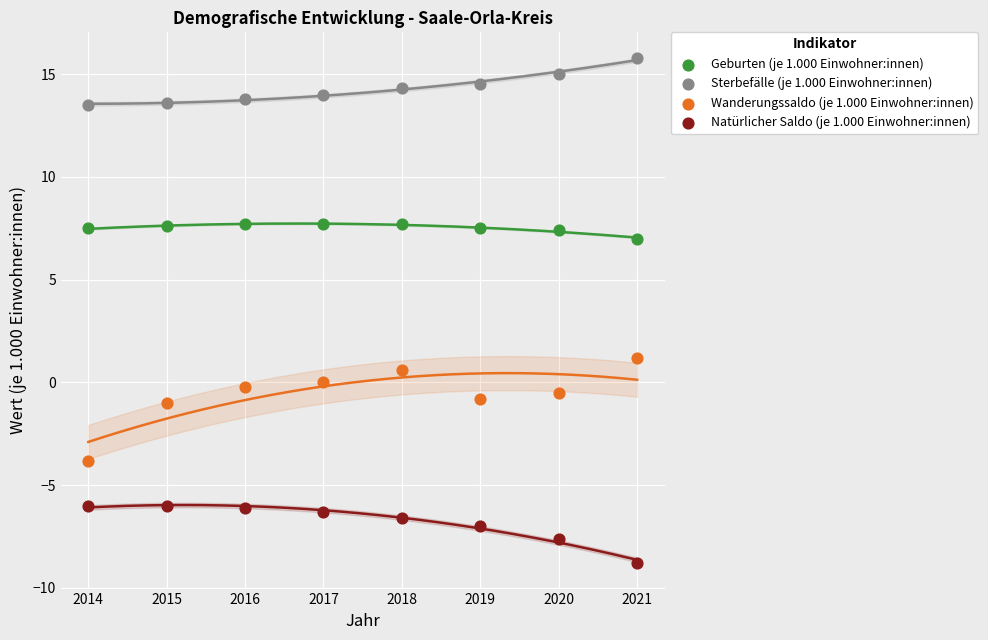

Which series contains the highest Y value?

Sterbefälle (je 1.000 Einwohner:innen)